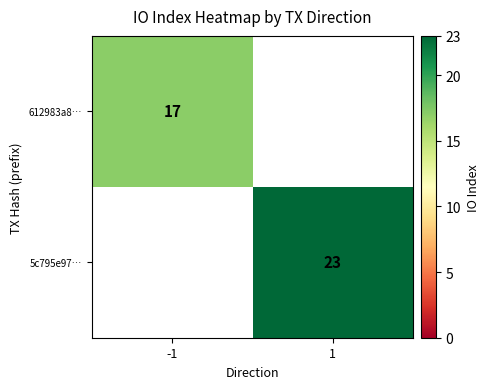

At which category does the chart reach its peak across all series?

1